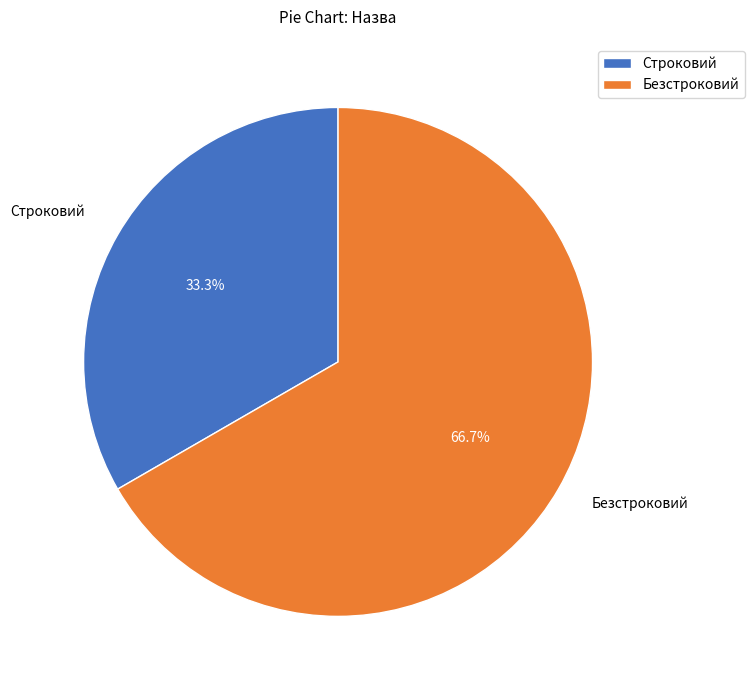

Count the number of slices in the pie.

2